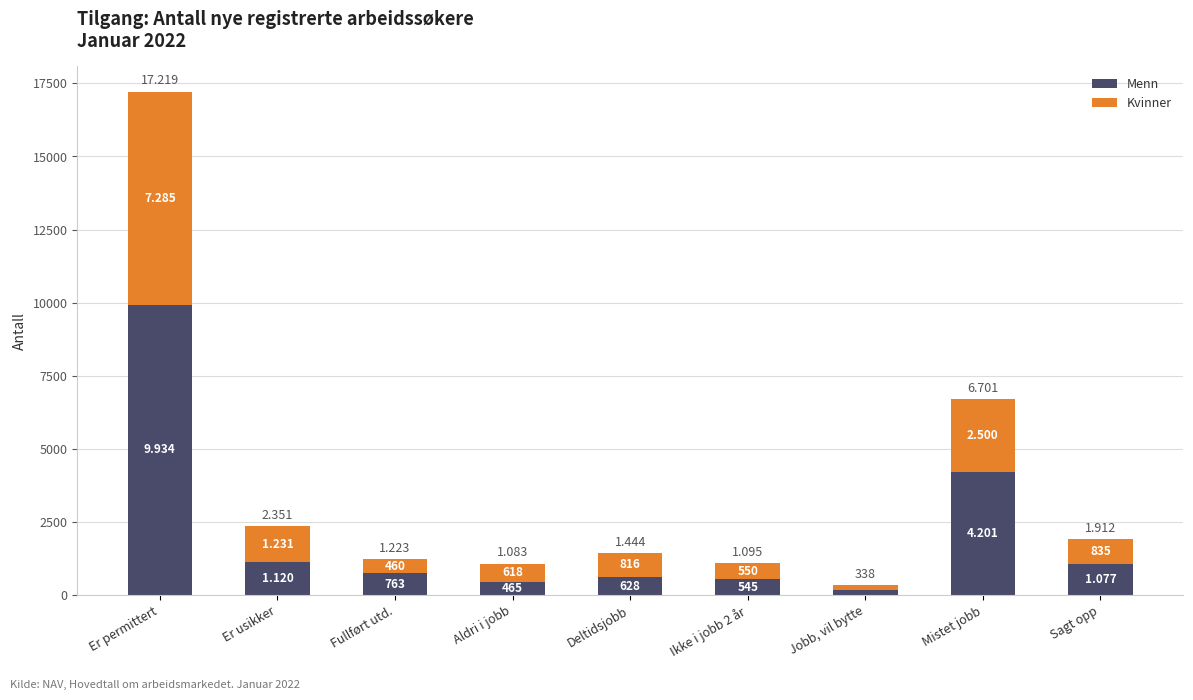

How many bars are there in total?

9